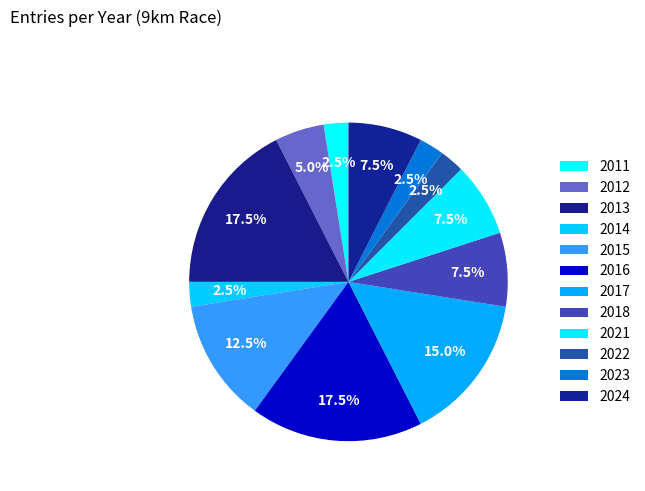

To the nearest percent, what is the difference between the largest and smallest slice percentages?

15%